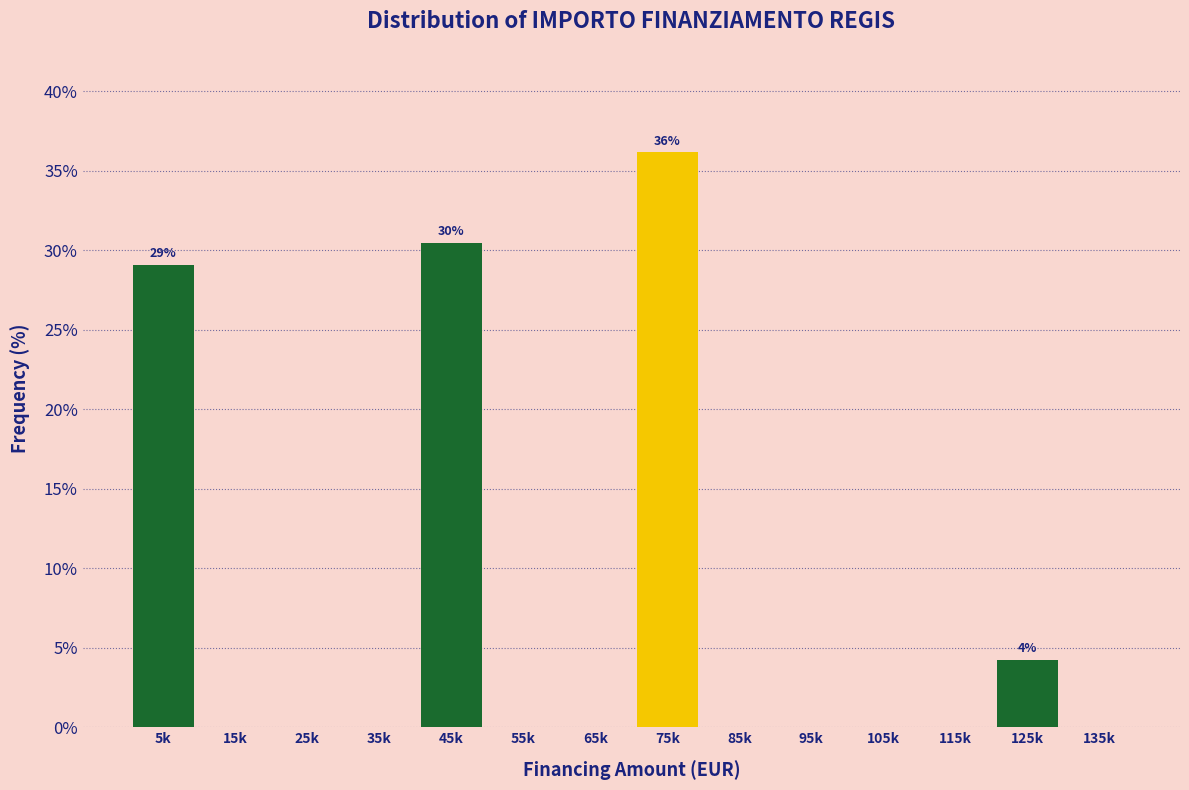

Reading right to left, extract all data points from this chart.

135k=0.0	125k=4.3	115k=0.0	105k=0.0	95k=0.0	85k=0.0	75k=36.2	65k=0.0	55k=0.0	45k=30.5	35k=0.0	25k=0.0	15k=0.0	5k=29.1